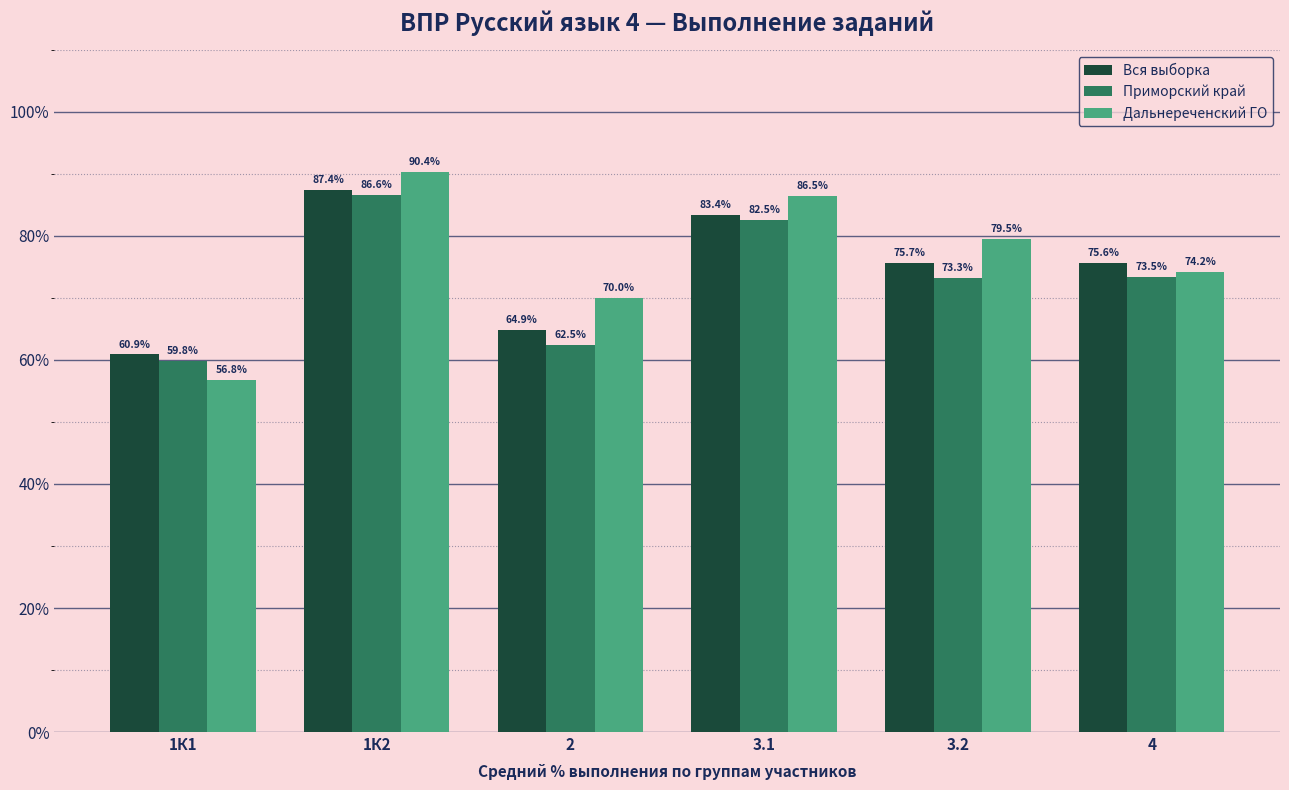

The Дальнереченский ГО series shows 15.2 at 2. True or false?

False